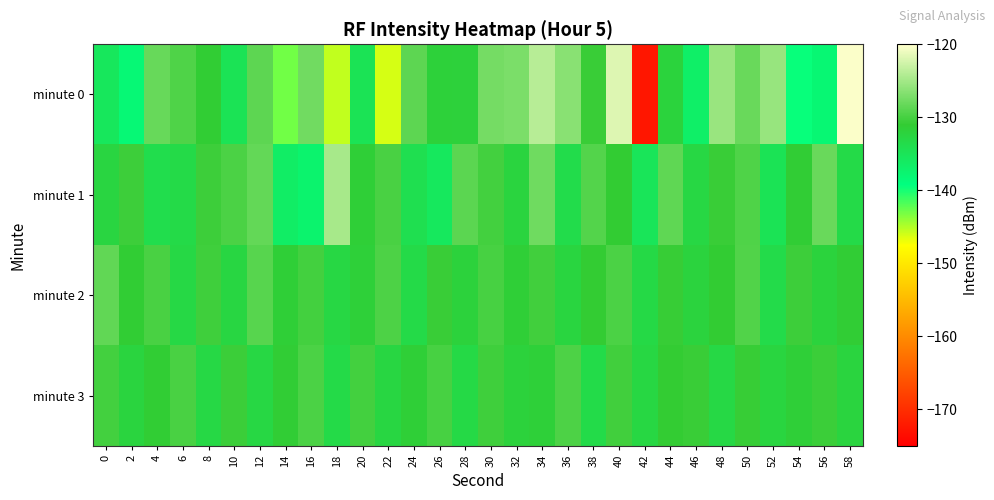

What is the maximum value shown in the chart?

-120.3